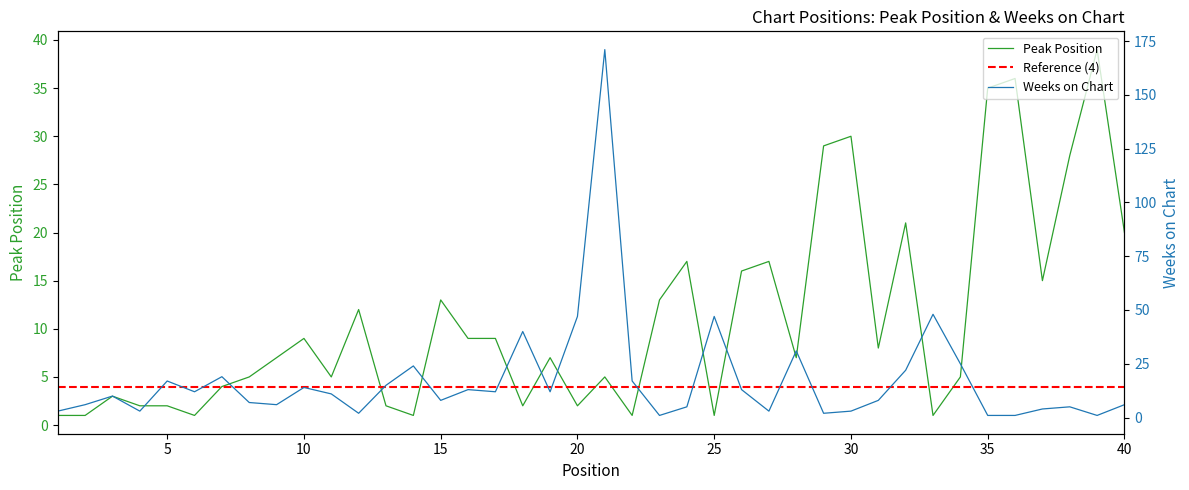

In Peak Position, how many points are lower than both neighbors (excluding endpoints)?

11